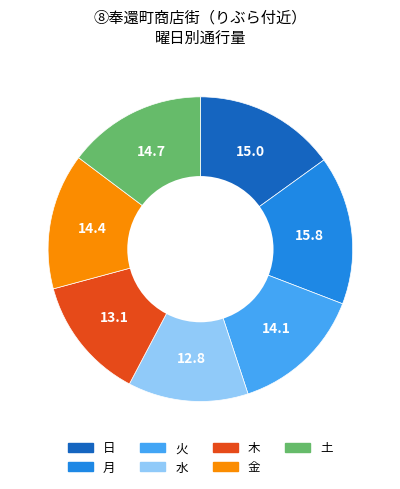

Which slice is the largest?

月